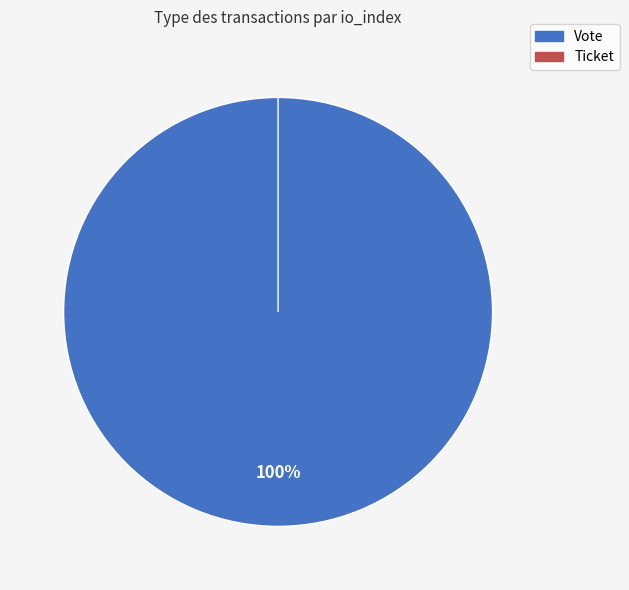

How many segments does this pie chart have?

2